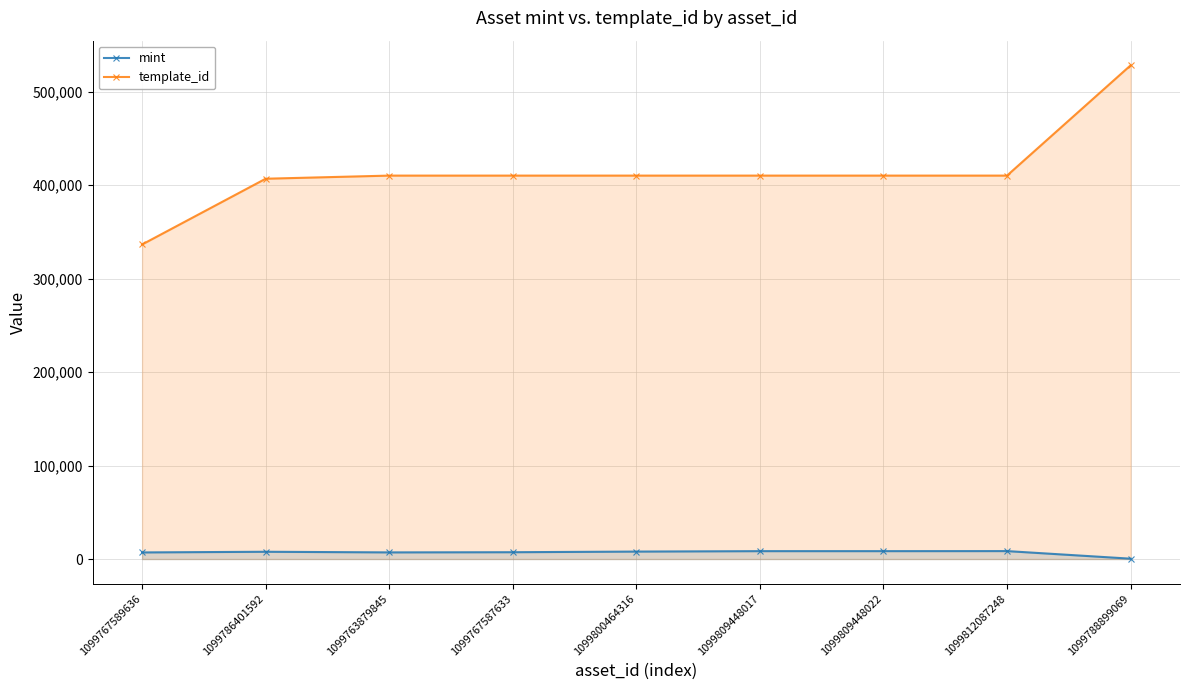

What is the highest value of the mint series?

8515